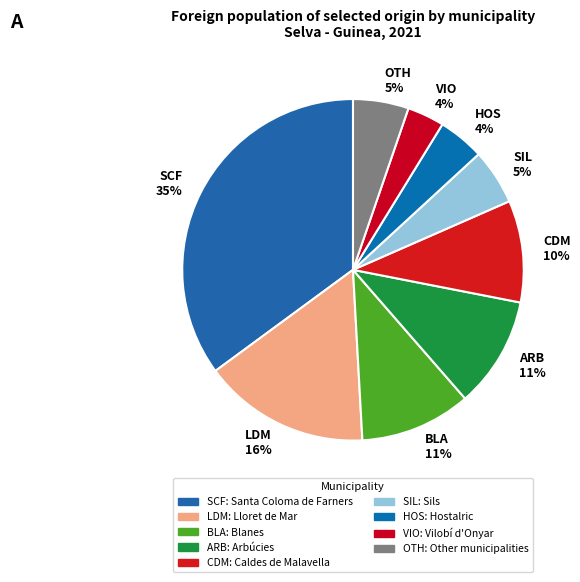

To the nearest percent, what is the difference between the HOS 4% and SIL 5% slice percentages?

1%